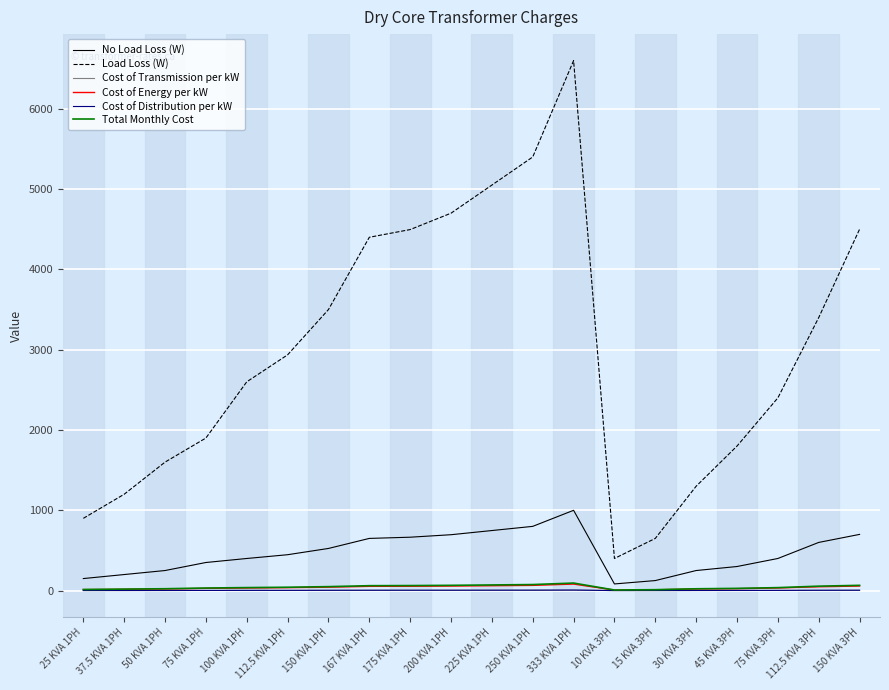

Read the Total Monthly Cost value at 167 KVA 1PH.

61.3